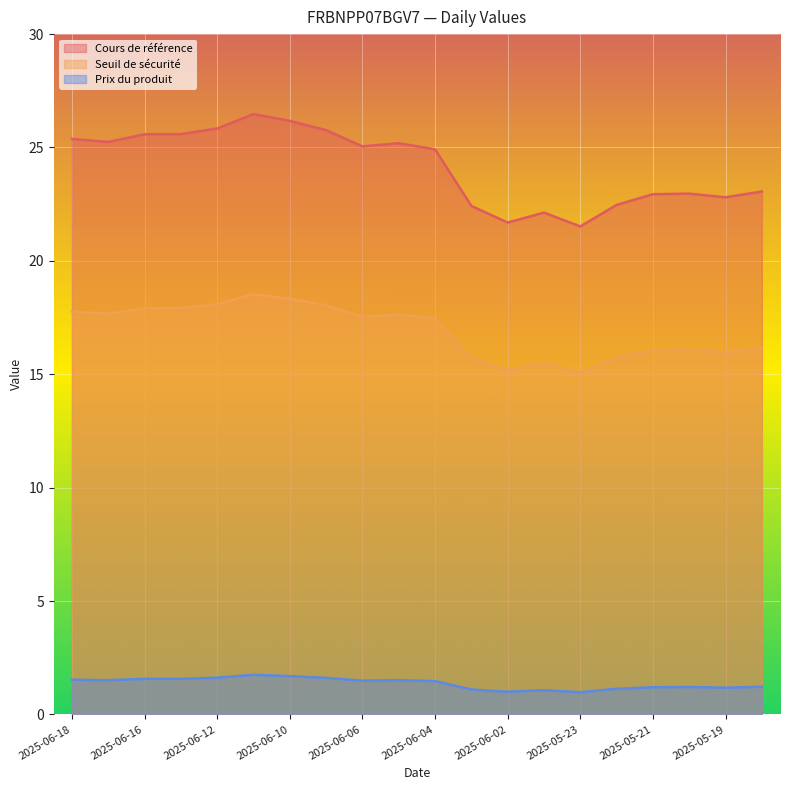

Rank the series at 2025-06-04 from highest to lowest value.

Cours de référence, Seuil de sécurité, Prix du produit